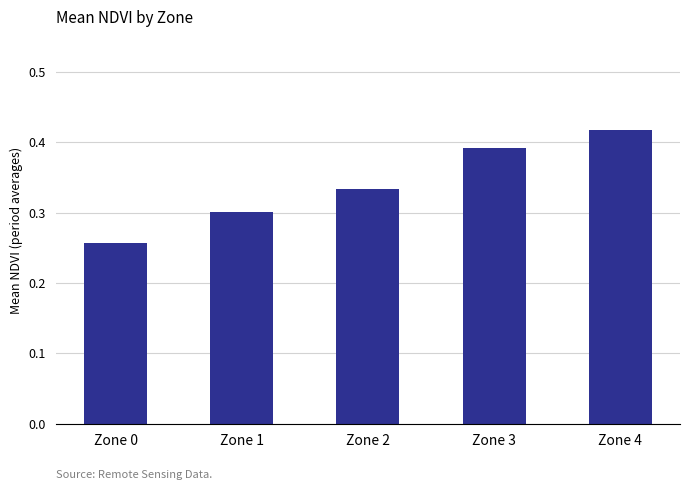

Count the values in the range 0 to 1.

5